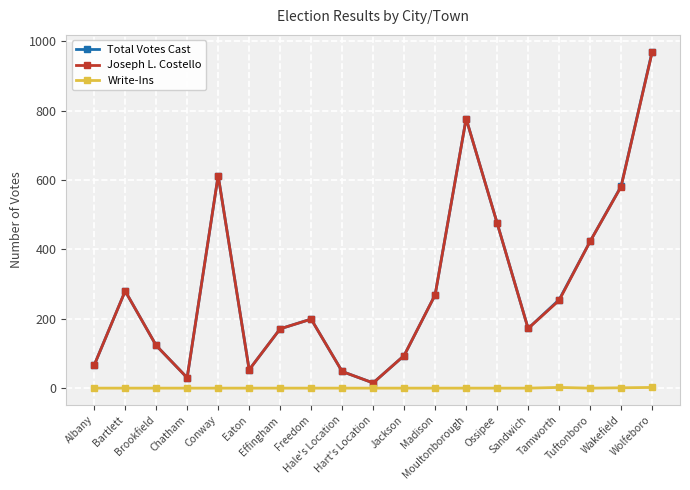

At which category is the sum across all series the highest?

Wolfeboro